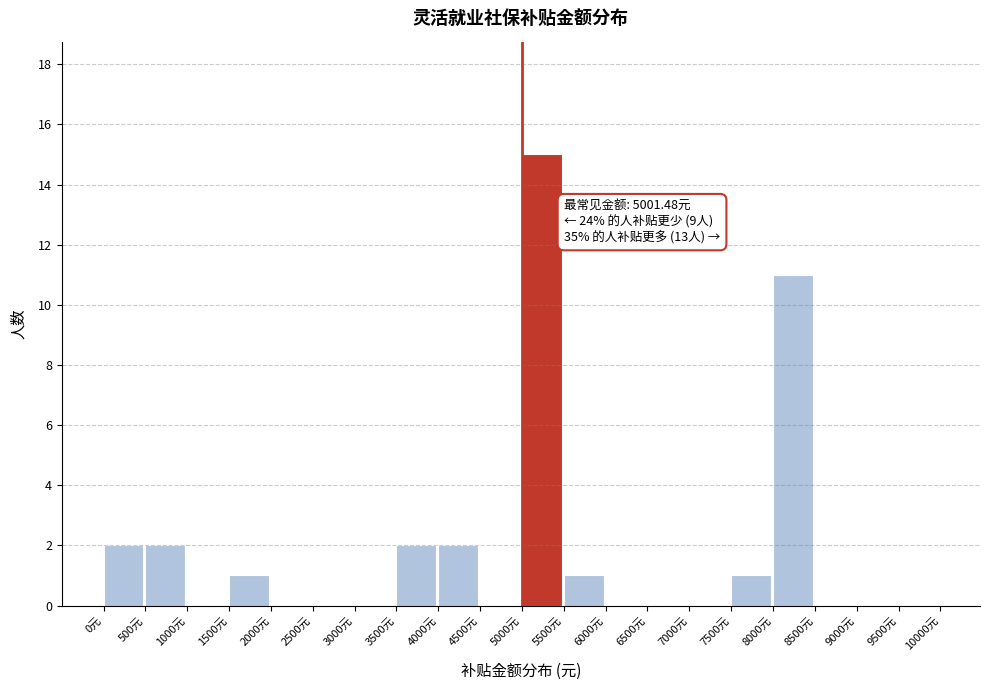

Over which range of the x-axis is the bar tallest?

5000 to 5500